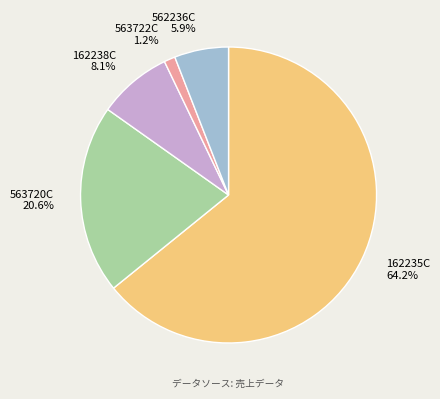

What is the ratio of the value at 563720C to the value at 562236C?

3.5